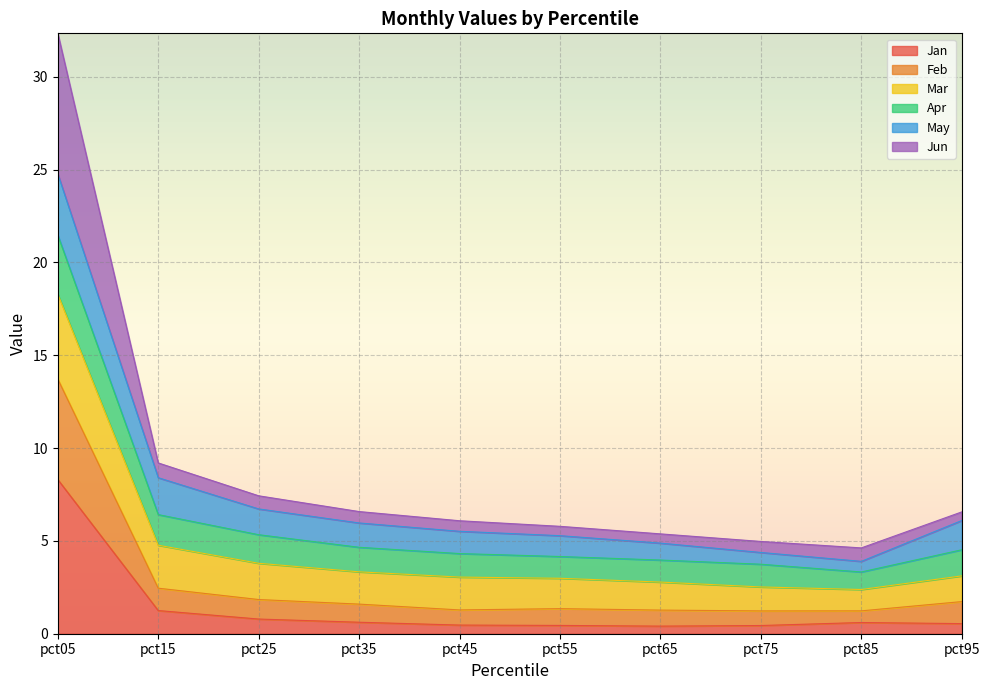

At which category does Mar reach its first local valley?

pct85